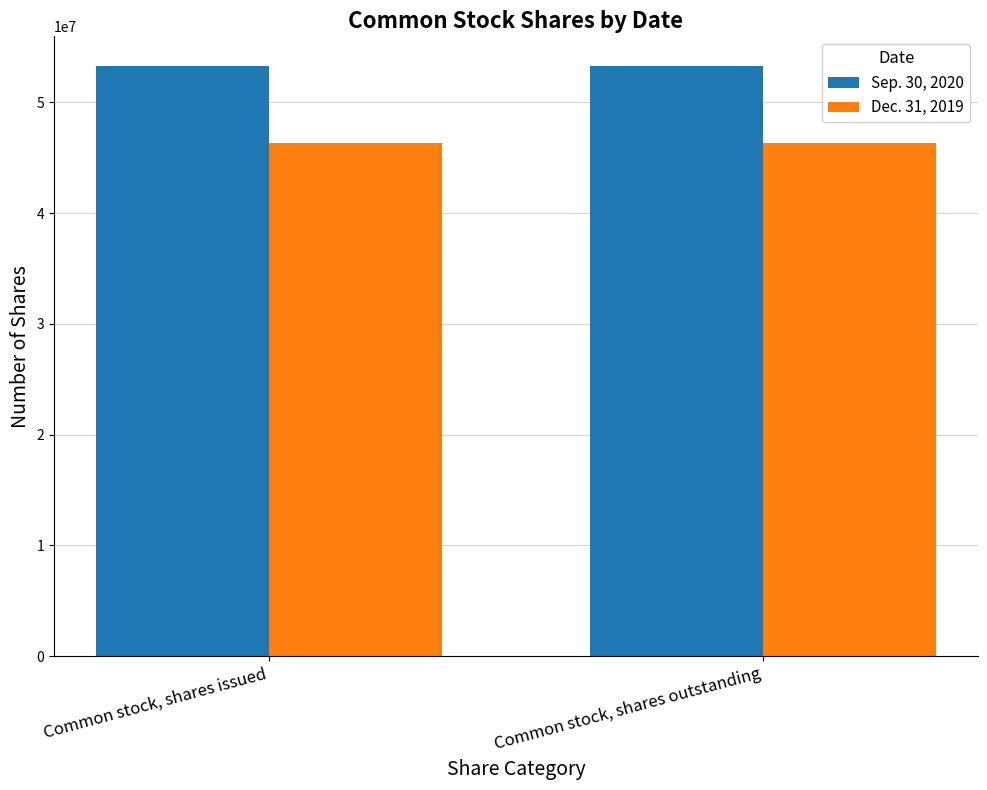

List the series in order of their peak value, highest first.

Sep. 30, 2020, Dec. 31, 2019